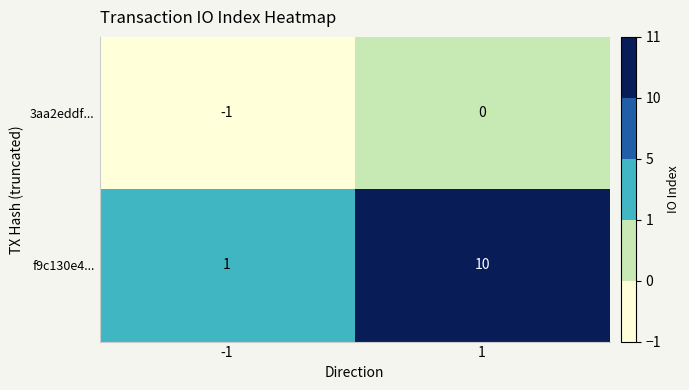

What is the sum of the f9c130e4... values at -1 and 1?

11